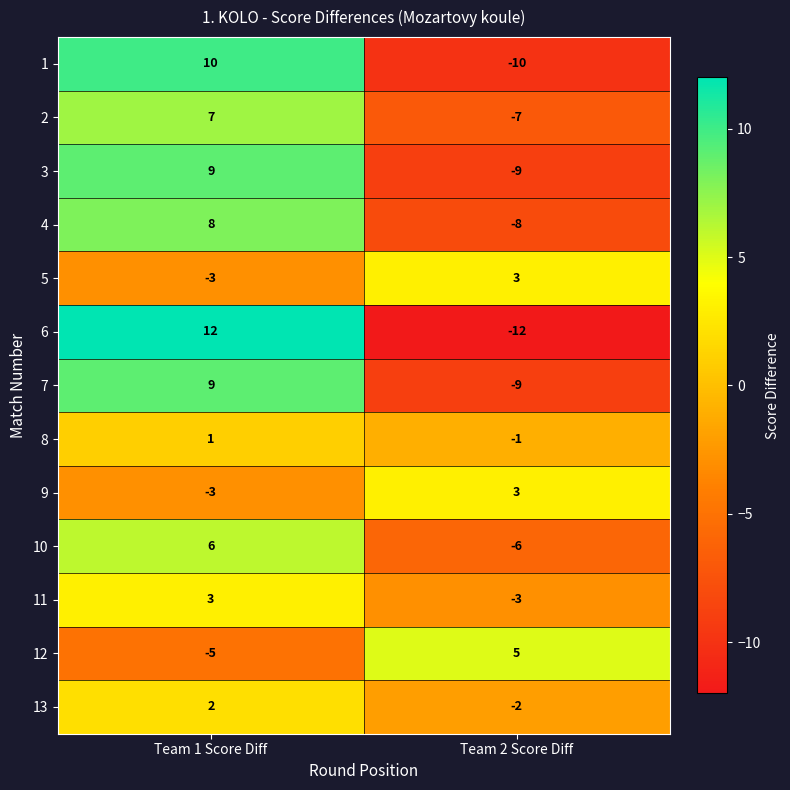

What is the approximate value of 9 at Team 1 Score Diff?

-3